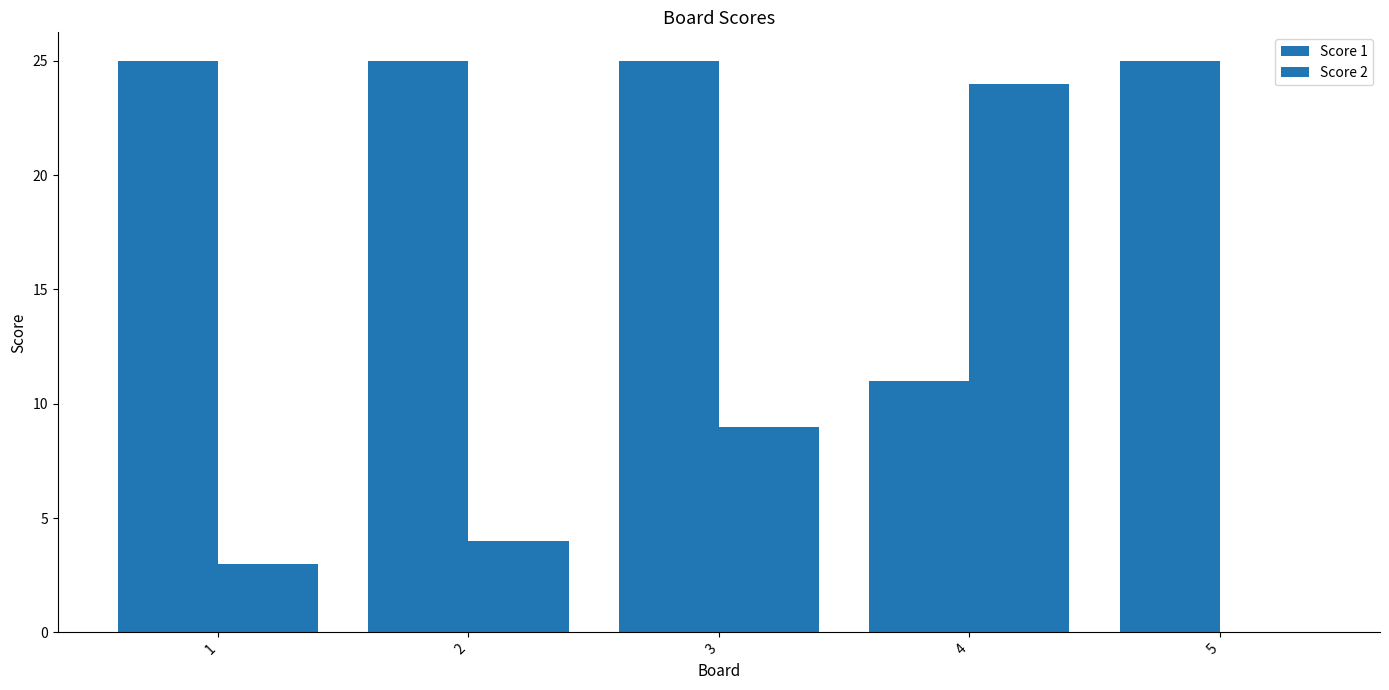

At which label is Score 2 closest to 12?

3